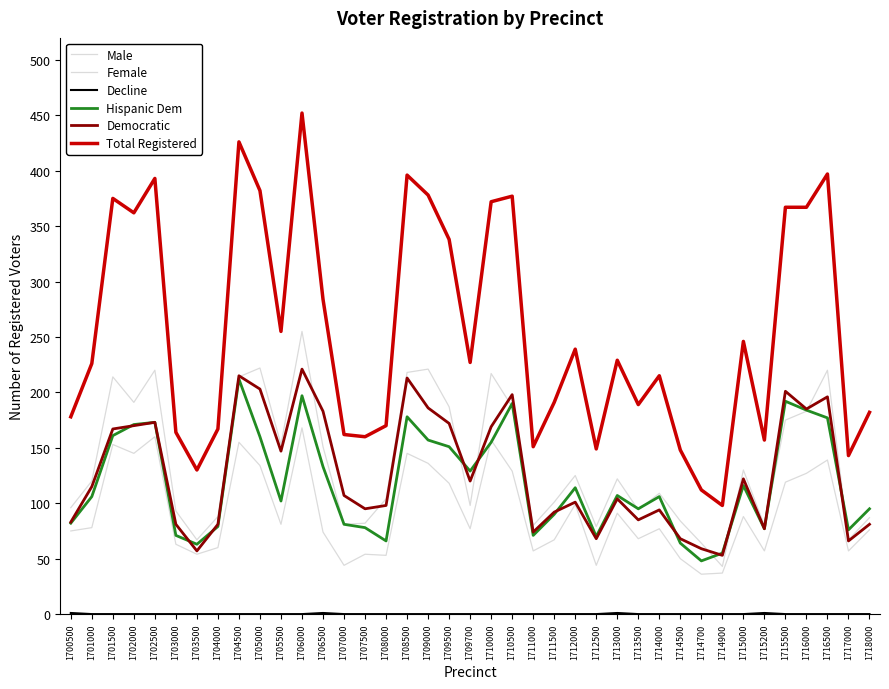

True or false: Hispanic Dem and Total Registered cross at least once.

False